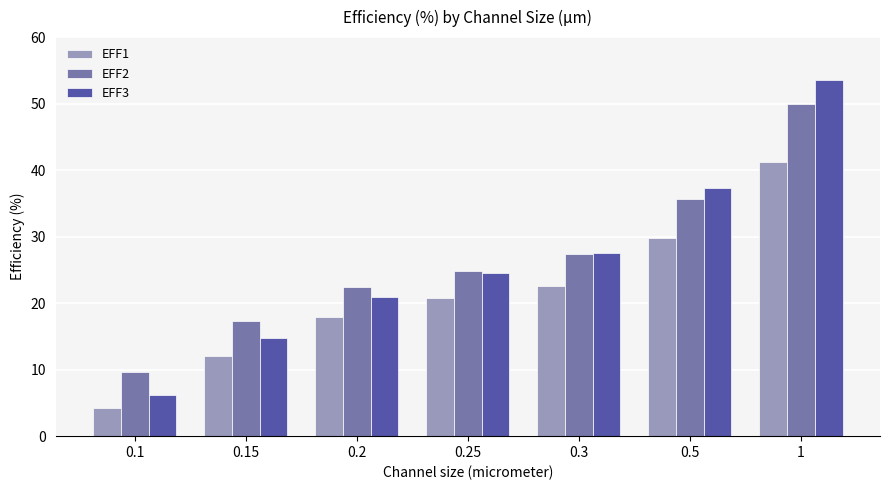

Reading left to right, list all the values displayed in this chart.

EFF1: 4.2	12.0	17.9	20.8	22.6	29.7	41.2
EFF2: 9.7	17.3	22.5	24.8	27.3	35.7	49.9
EFF3: 6.2	14.8	20.9	24.6	27.5	37.3	53.5